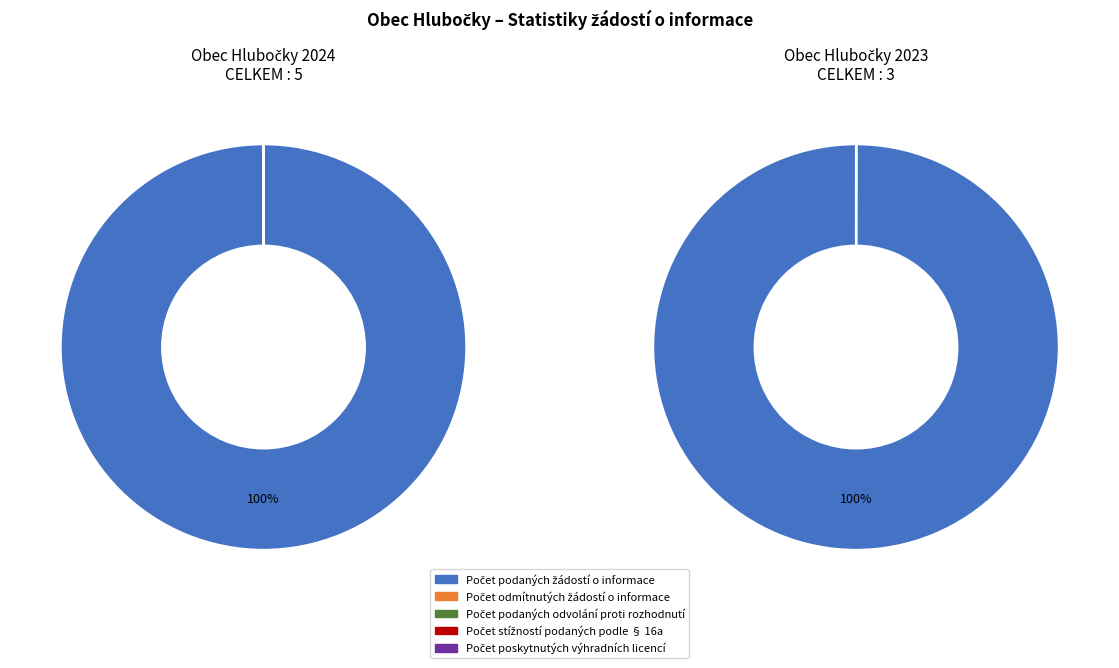

At 2024 (ID 104112), list the series in order from smallest to largest.

Počet odmítnutých žádostí o informace, Počet podaných odvolání proti rozhodnutí, Počet stížností podaných podle § 16a, Počet poskytnutých výhradních licencí, Počet podaných žádostí o informace